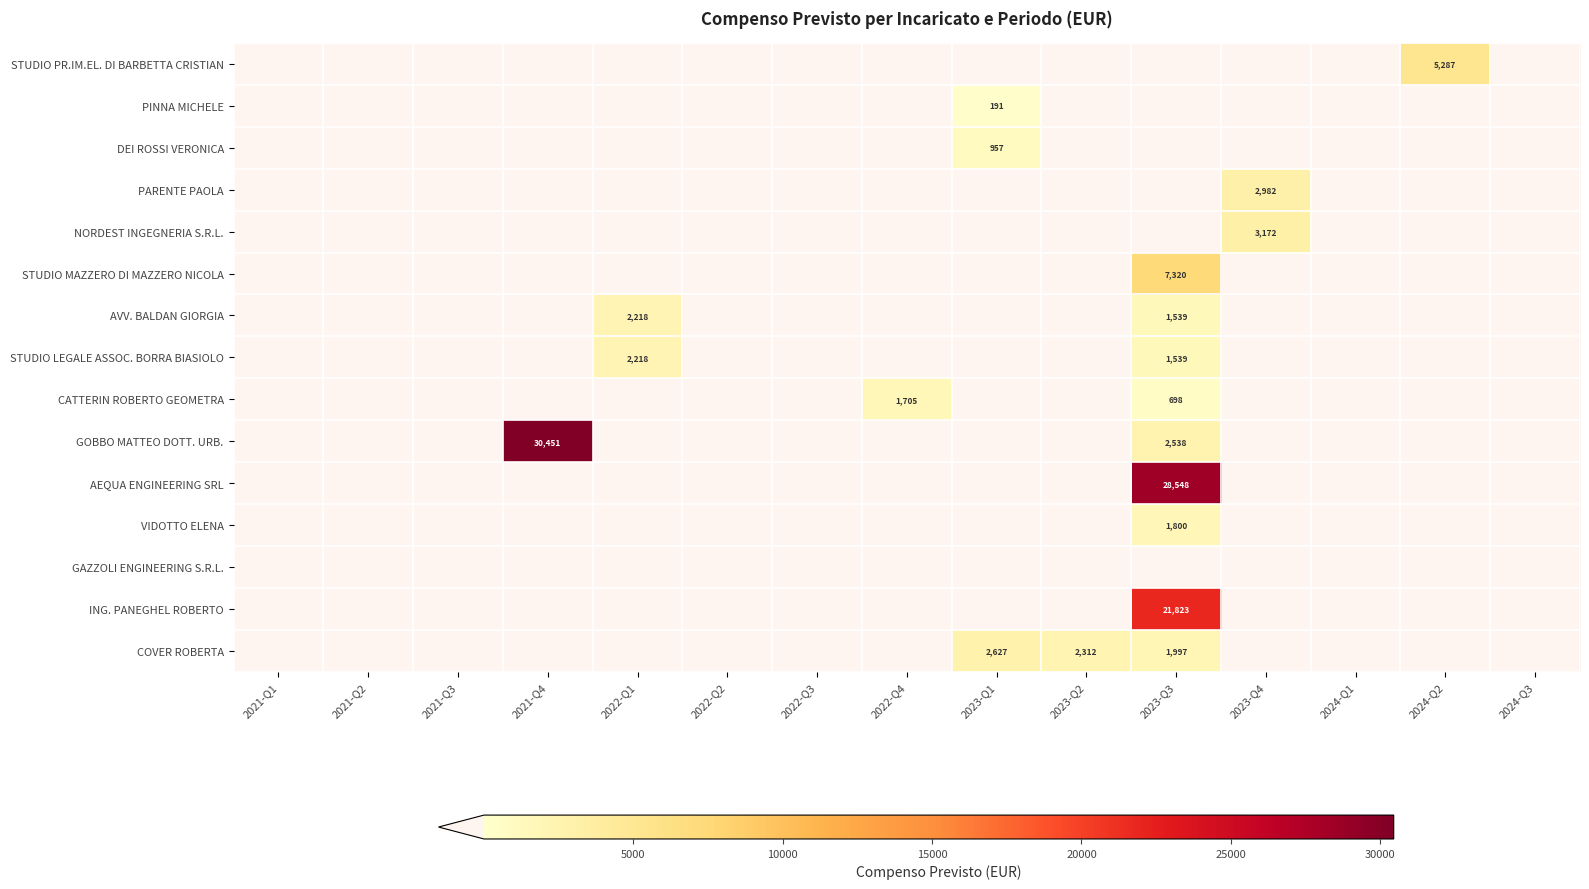

The value of CATTERIN ROBERTO GEOMETRA at 2023-Q3 is 698. True or false?

True